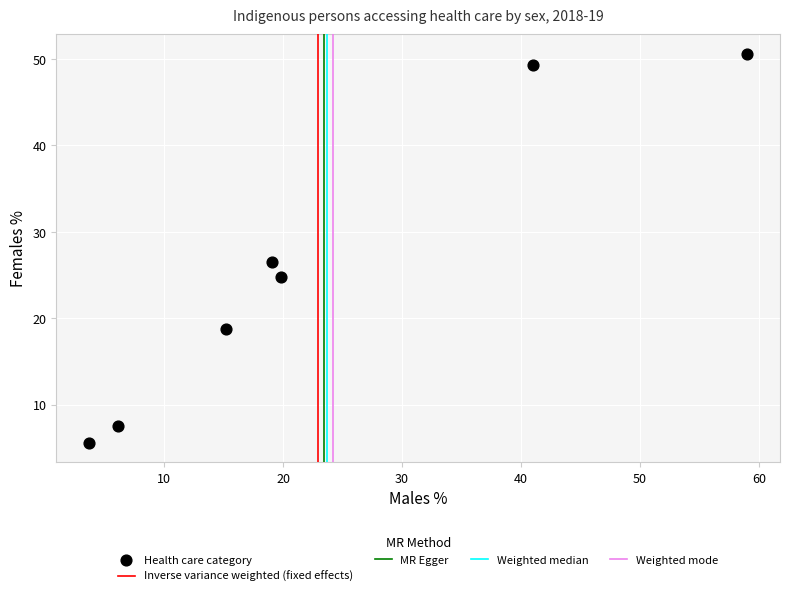

What is the average X value?

23.4